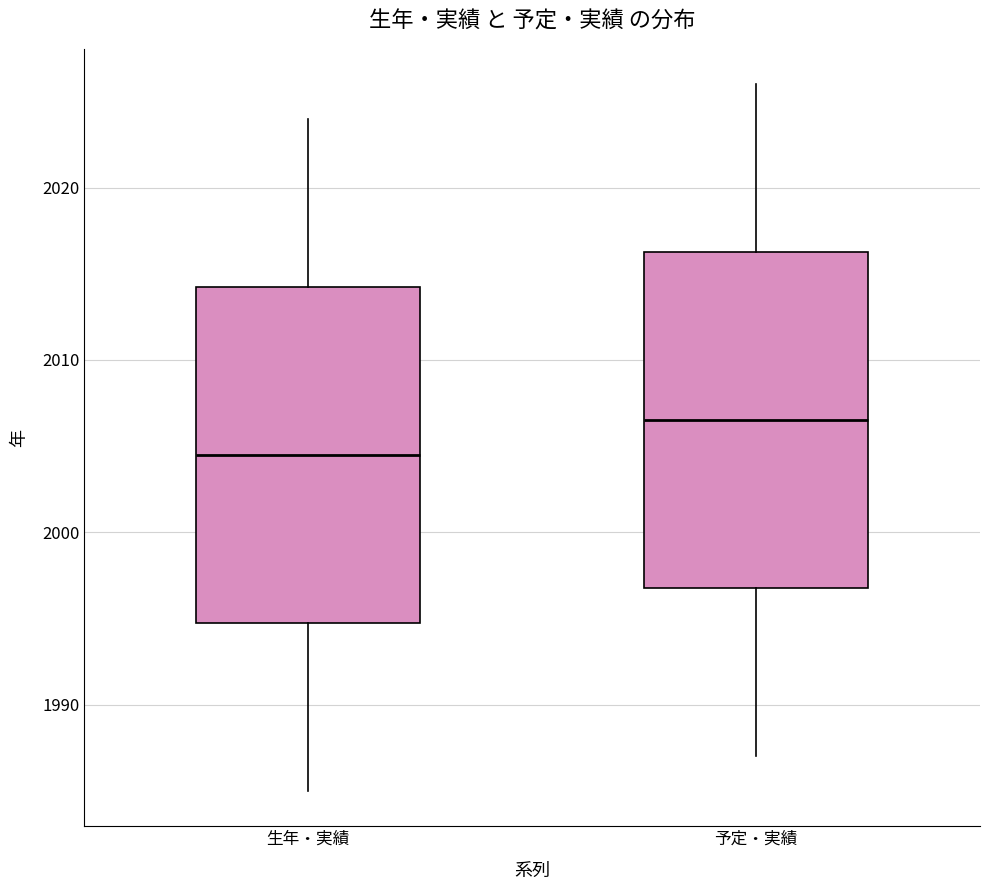

Where is the upper edge of the box for 予定・実績 on the y-axis? The values are not printed on the chart, so give them approximately, as read against the axis.

2016